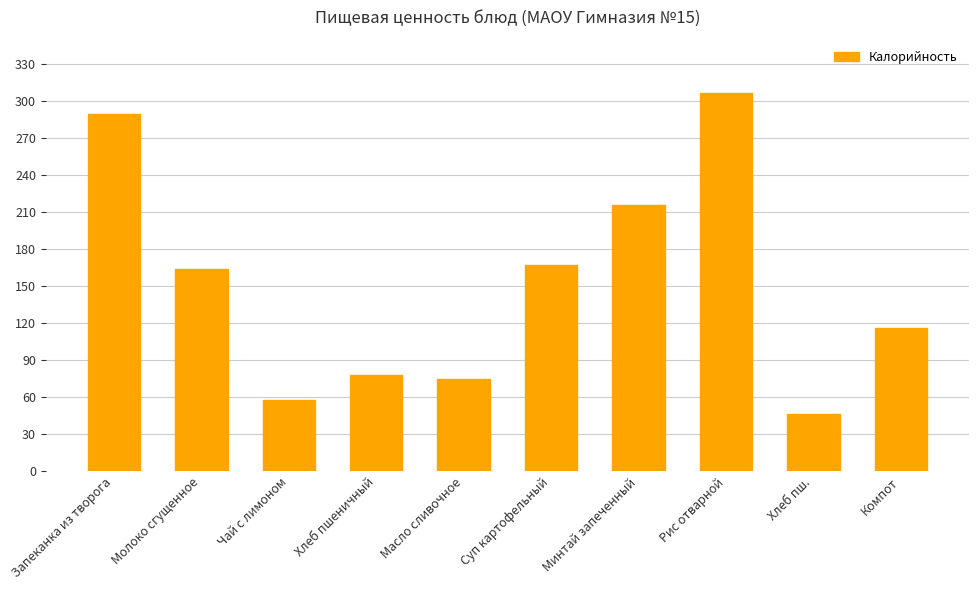

Where does the data first go above 164?

Запеканка из творога